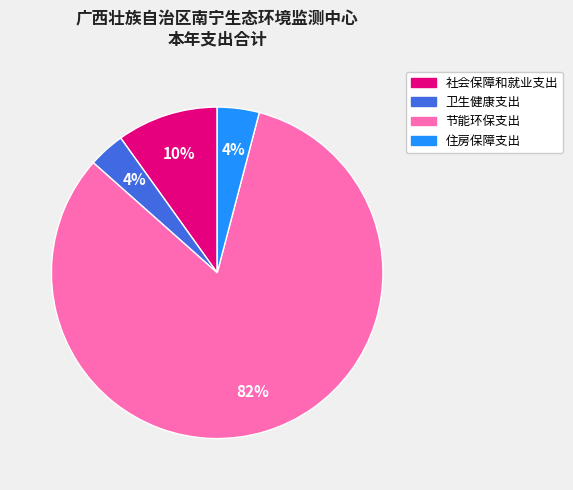

To the nearest percent, what is the combined percentage of 节能环保支出 and 社会保障和就业支出?

92%